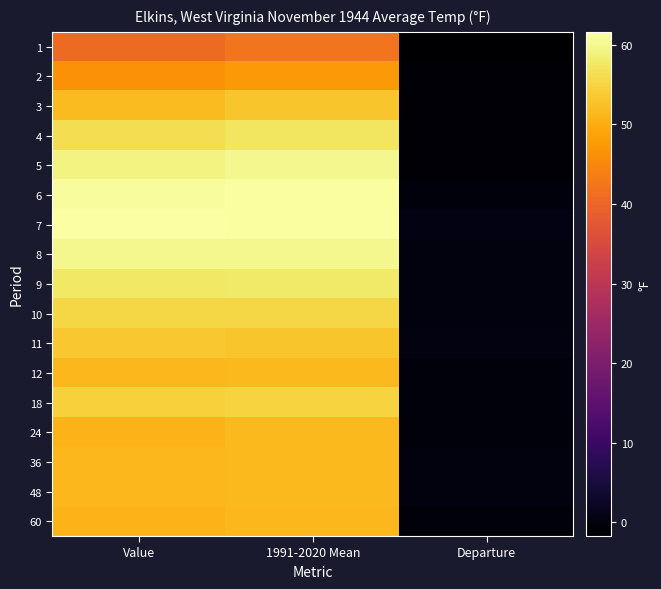

List the series in order of their peak value, lowest first.

1, 2, 60, 36, 48, 12, 24, 3, 11, 18, 10, 4, 9, 8, 5, 6, 7